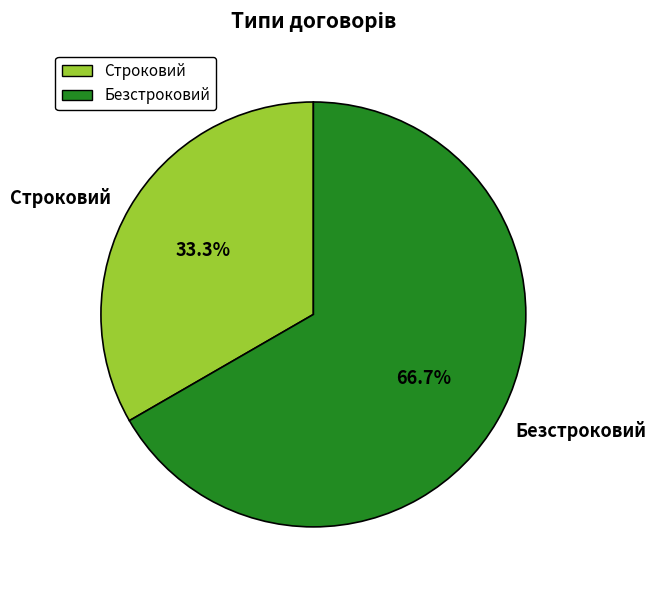

What percentage do Безстроковий and Строковий together represent?

100.0%